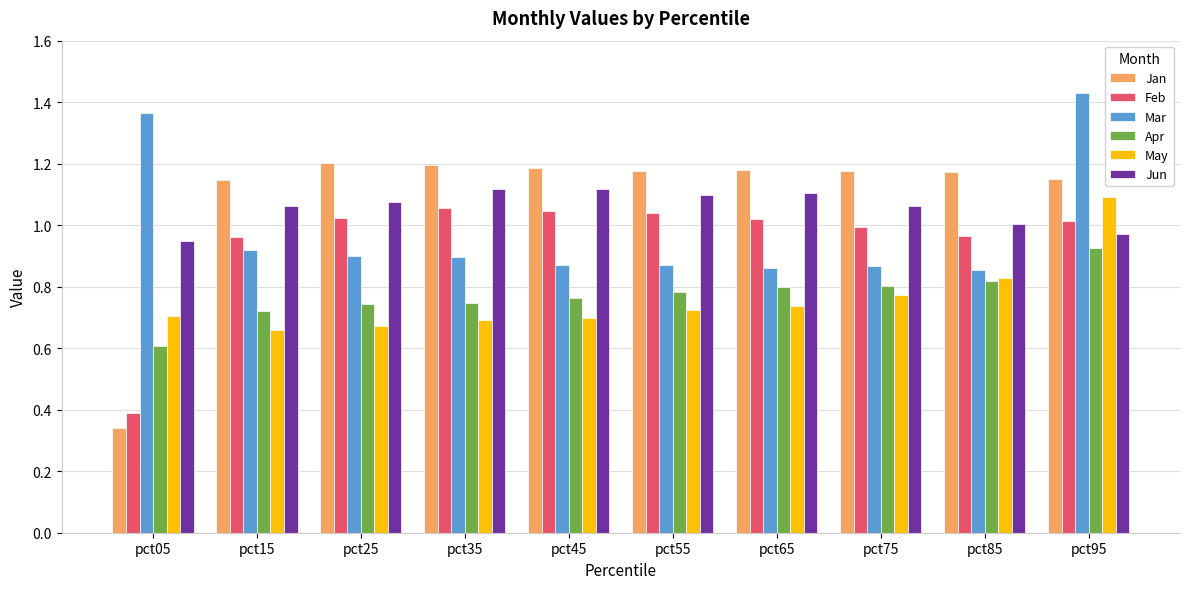

Rank the series by their maximum value, from highest to lowest.

Mar, Jan, Jun, May, Feb, Apr